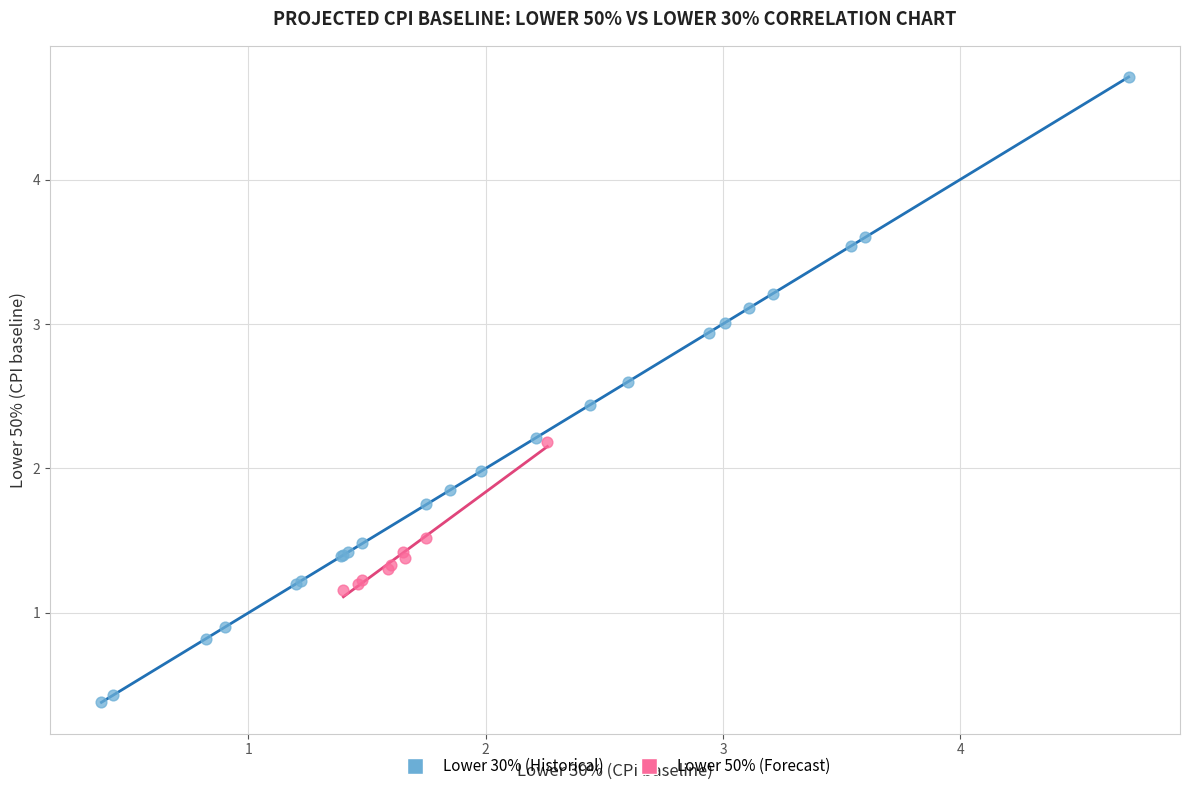

Which series contains the lowest Y value?

Lower 30% (Historical)